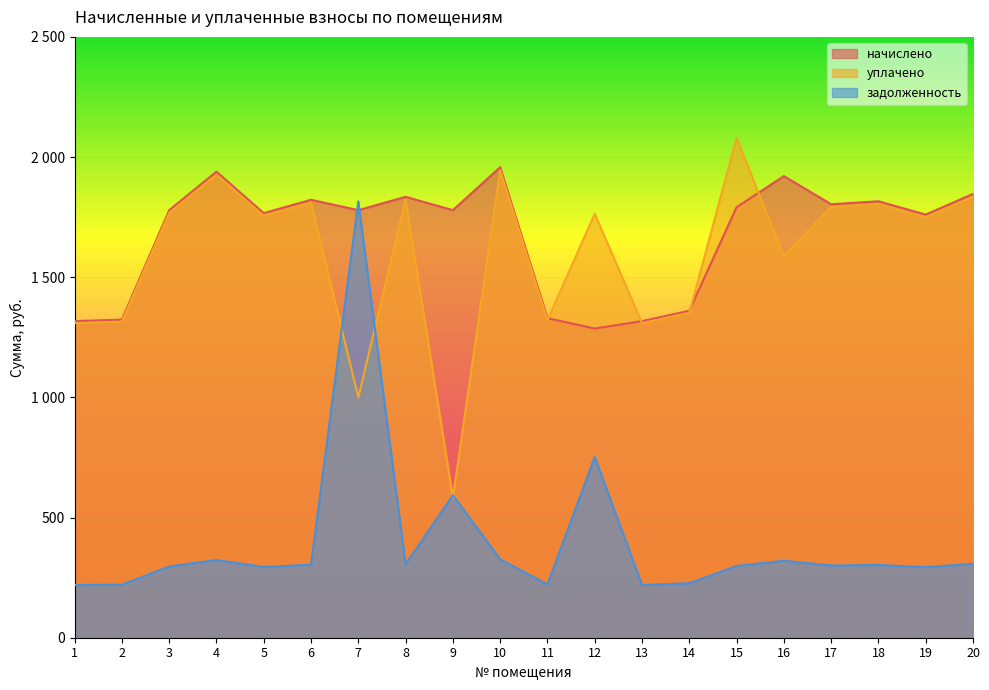

True or false: уплачено has more than 1 points higher than both neighbors.

True